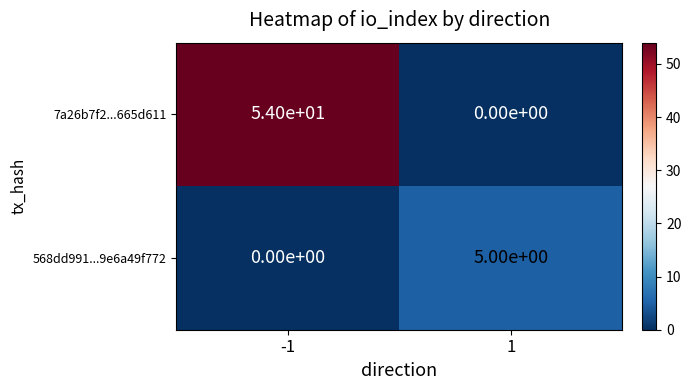

What is the sum of the 7a26b7f2...665d611 values at 1 and -1?

54